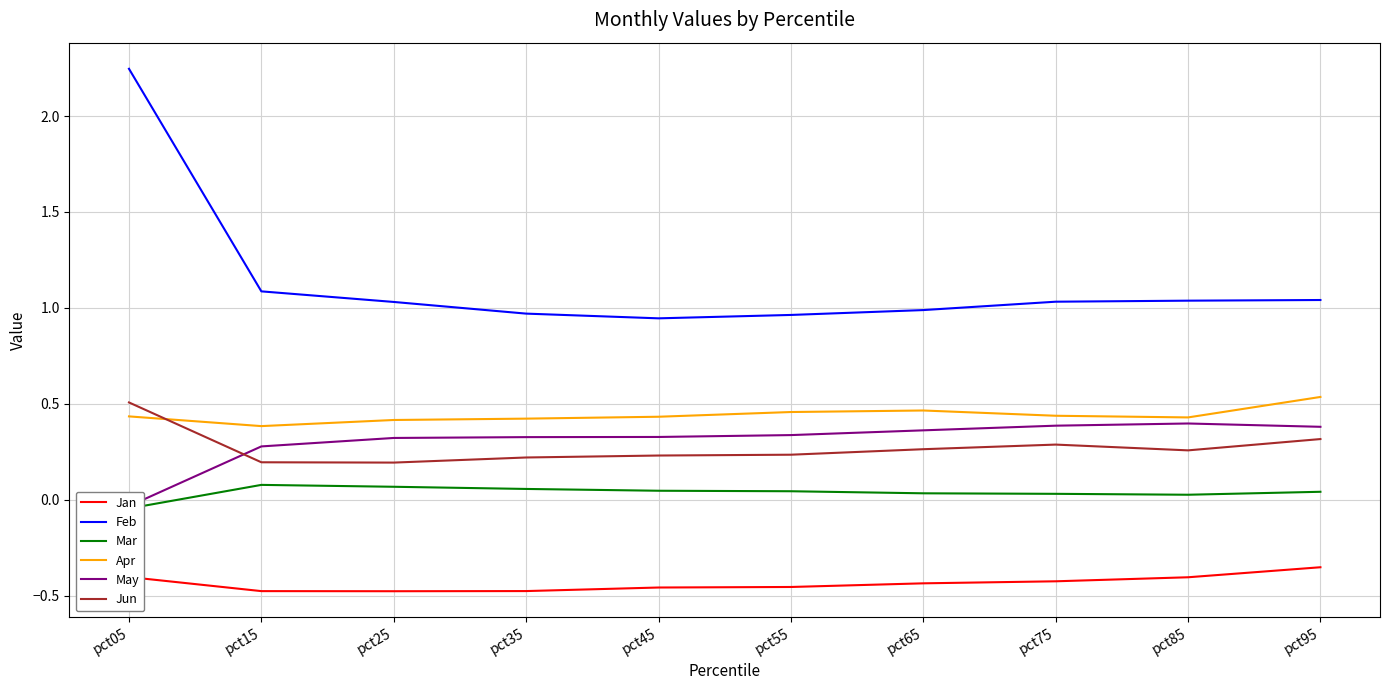

True or false: Jan and May cross at least once.

False